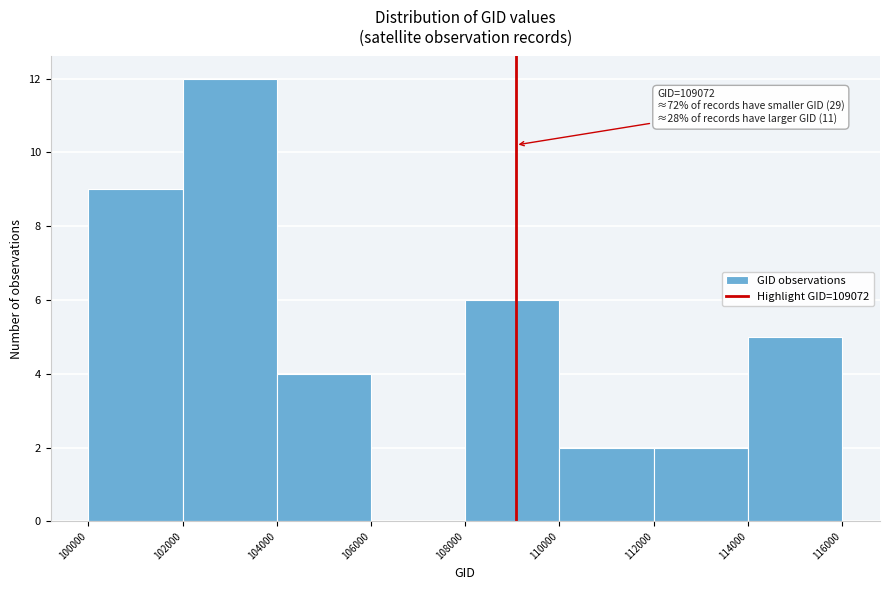

Which range on the x-axis has the tallest bar?

102000 to 104000